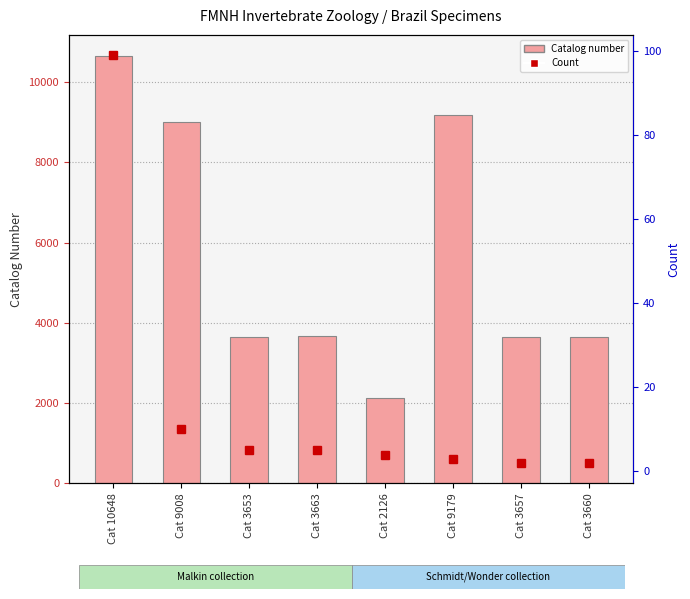

Reading left to right, extract all data points from this chart.

Catalog Number: Cat 10648=10648	Cat 9008=9008	Cat 3653=3653	Cat 3663=3663	Cat 2126=2126	Cat 9179=9179	Cat 3657=3657	Cat 3660=3660
Count: Cat 10648=99	Cat 9008=10	Cat 3653=5	Cat 3663=5	Cat 2126=4	Cat 9179=3	Cat 3657=2	Cat 3660=2